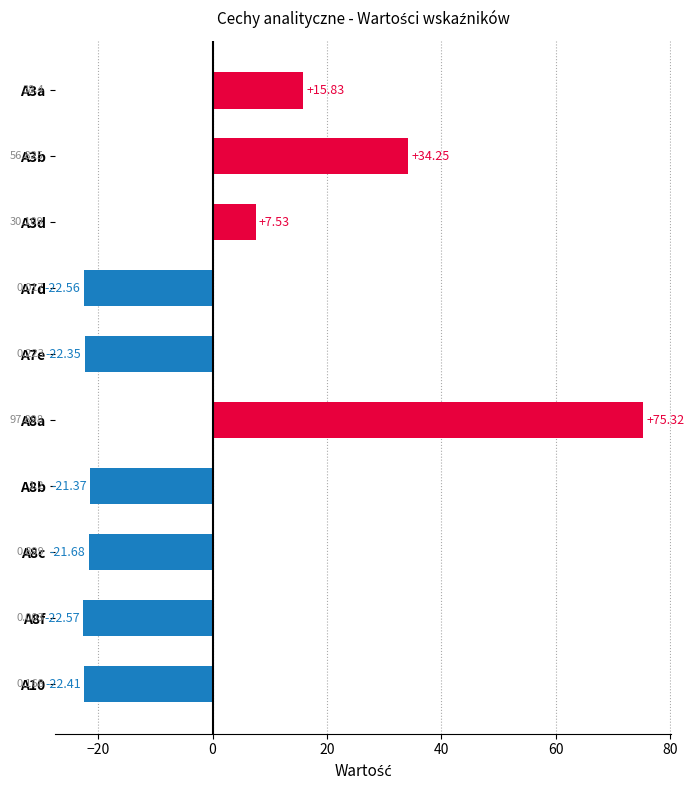

How many positive values are there?

4